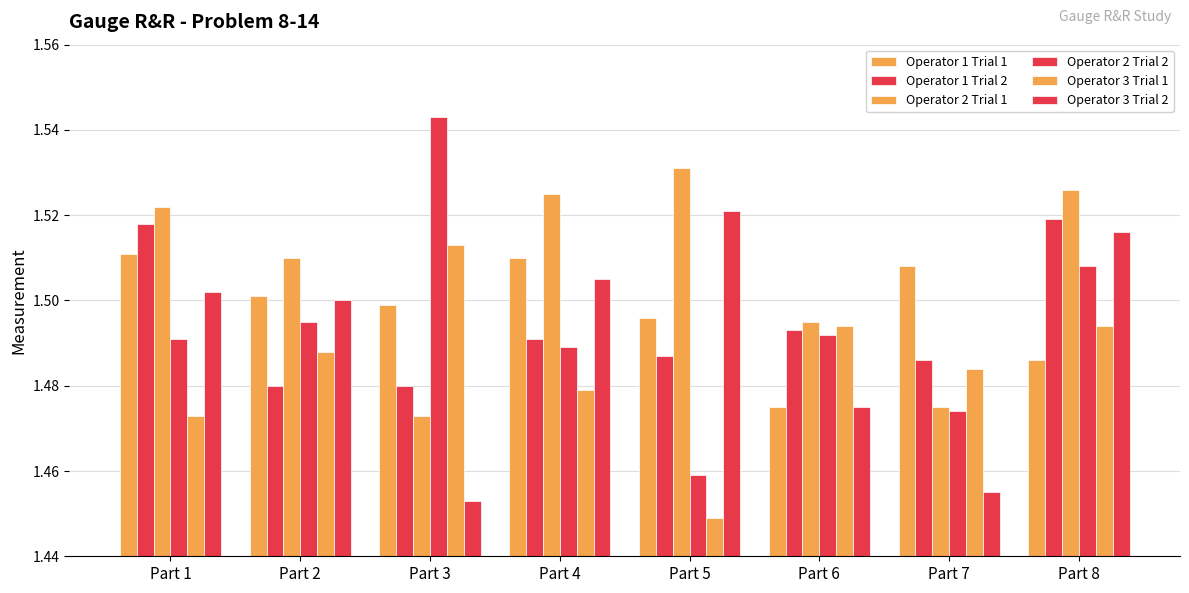

At which label does Operator 3 Trial 1 reach its peak?

Part 3